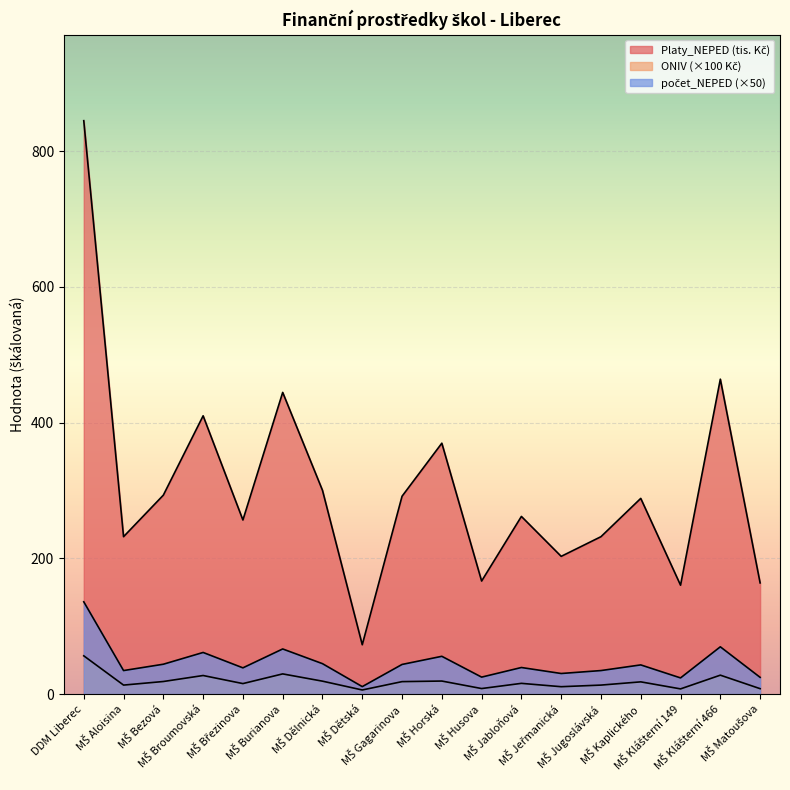

Where does the počet_NEPED series first go above 43?

DDM Liberec